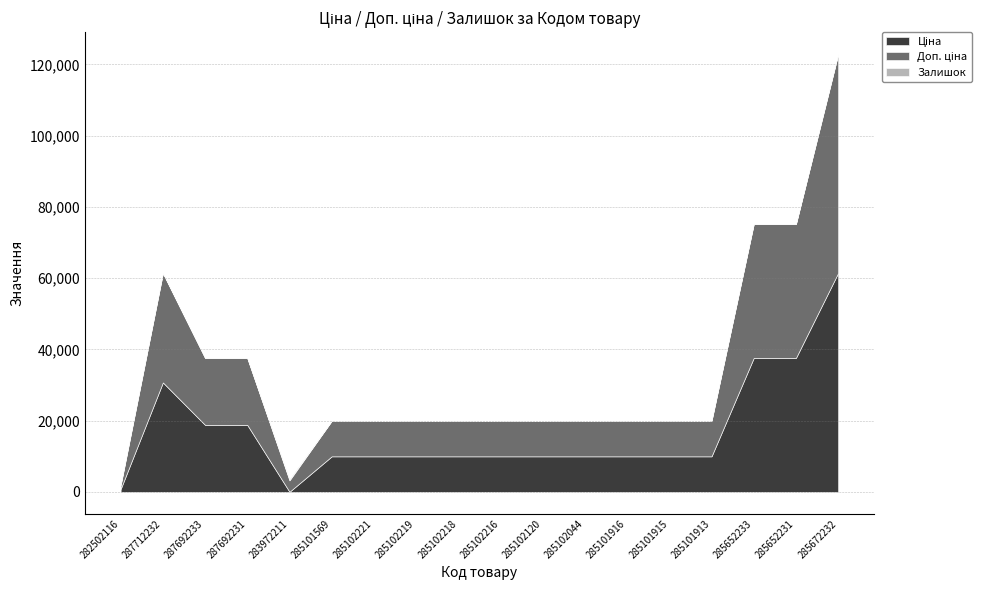

Reading right to left, list all the values displayed in this chart.

Ціна: 285672232=61434.3	285652231=37593.6	285652233=37593.6	285101913=9975.0	285101915=9975.0	285101916=9975.0	285102044=9975.0	285102120=9975.0	285102216=9975.0	285102218=9975.0	285102219=9975.0	285102221=9975.0	285101569=9975.0	283972211=32.0	287692231=18796.8	287692233=18796.8	287712232=30717.1	282502116=818.5
Доп. ціна: 285672232=61434.3	285652231=37593.6	285652233=37593.6	285101913=9975.0	285101915=9975.0	285101916=9975.0	285102044=9975.0	285102120=9975.0	285102216=9975.0	285102218=9975.0	285102219=9975.0	285102221=9975.0	285101569=9975.0	283972211=3205.0	287692231=18796.8	287692233=18796.8	287712232=30717.1	282502116=1109.2
Залишок: 285672232=15.0	285652231=22.0	285652233=12.0	285101913=40.0	285101915=0.0	285101916=0.0	285102044=1.0	285102120=0.0	285102216=0.0	285102218=3.0	285102219=7.0	285102221=8.0	285101569=0.0	283972211=360.0	287692231=0.0	287692233=0.0	287712232=0.0	282502116=125.0